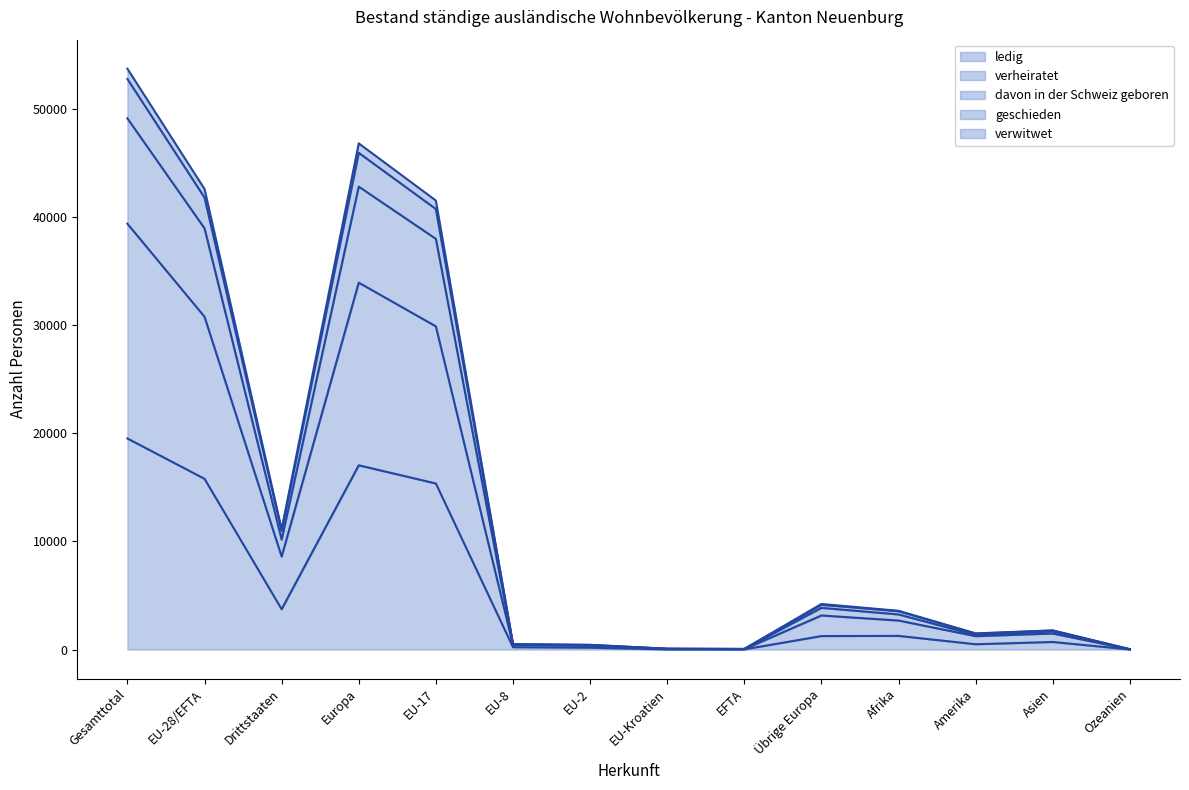

True or false: davon in der Schweiz geboren (line) has more than 1 interior local peaks.

True